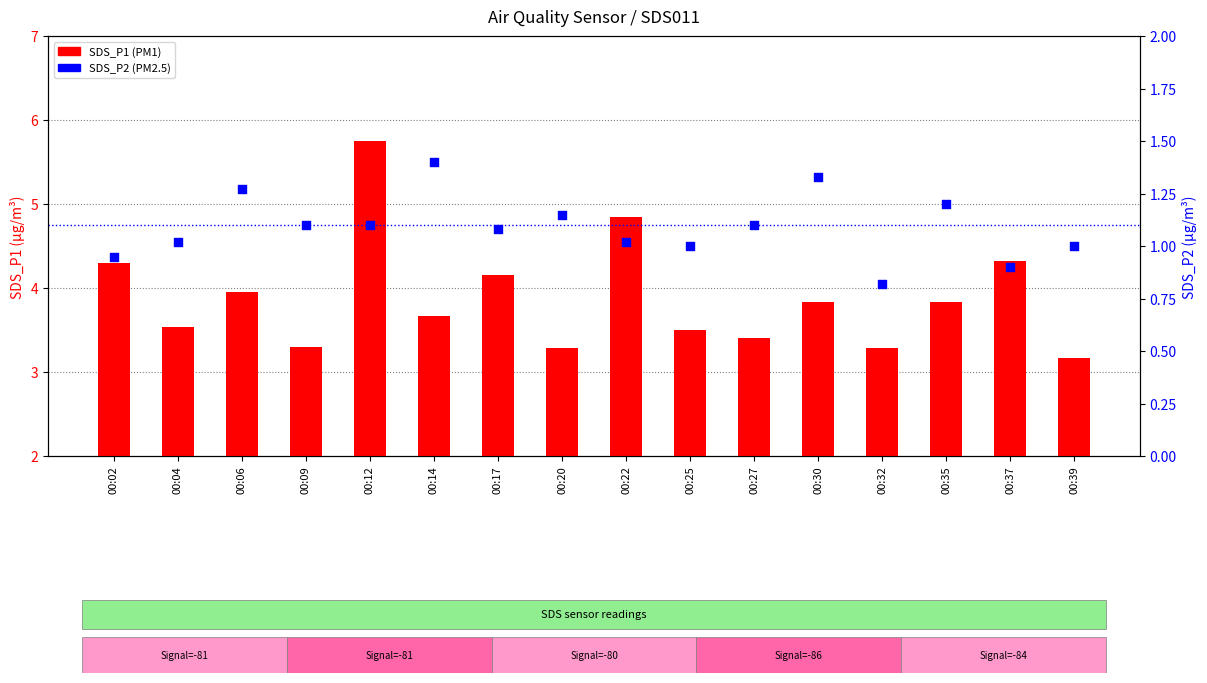

What are all the series names shown in the legend?

SDS_P1 (PM1), SDS_P2 (PM2.5)